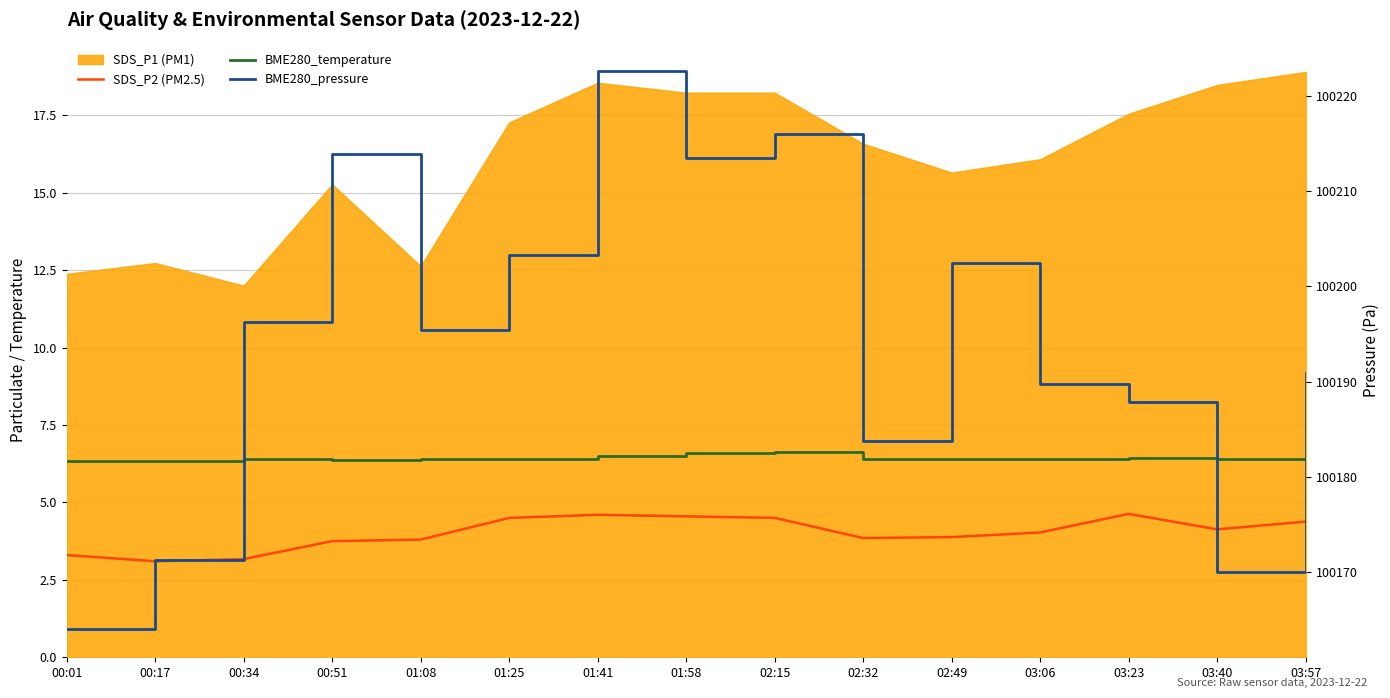

True or false: SDS_P2 (PM2.5) and BME280_temperature cross at least once.

False